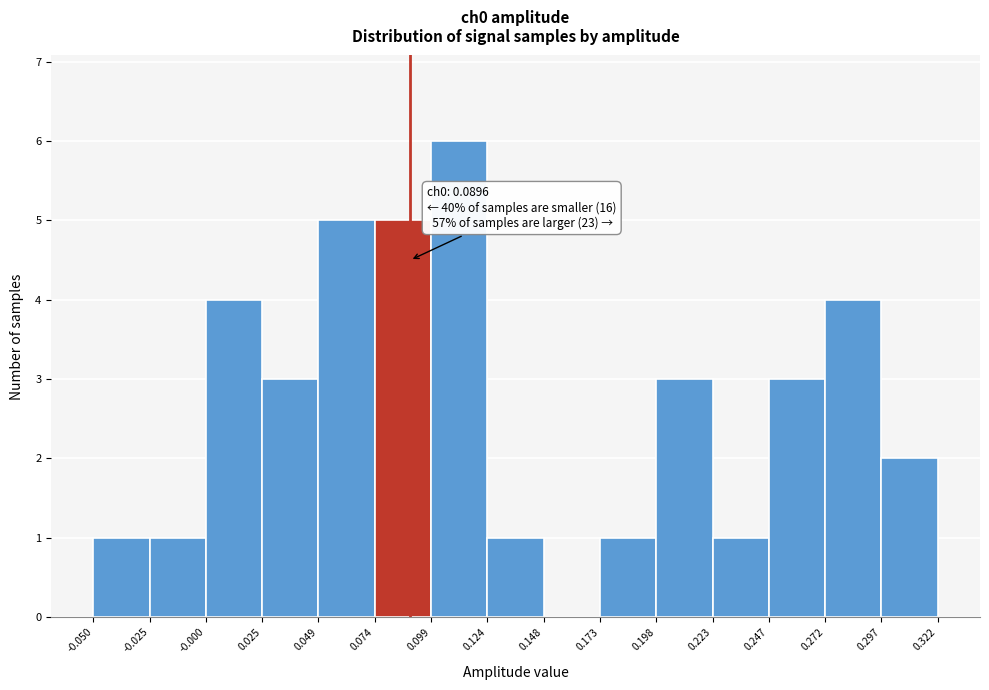

Which range on the x-axis has the tallest bar?

0.099 to 0.124